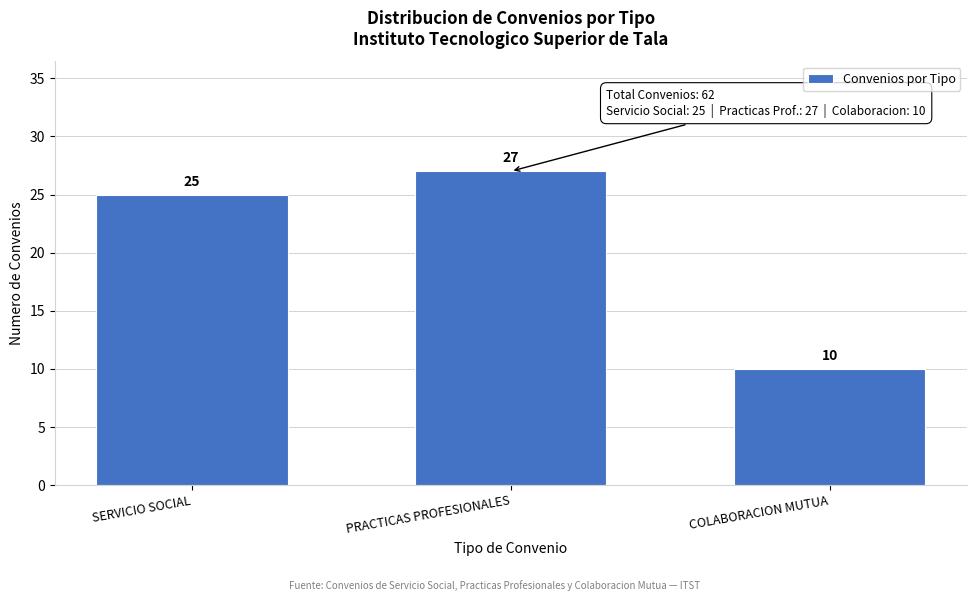

Reading right to left, what are all the values shown in this chart?

COLABORACION MUTUA=10	PRACTICAS PROFESIONALES=27	SERVICIO SOCIAL=25